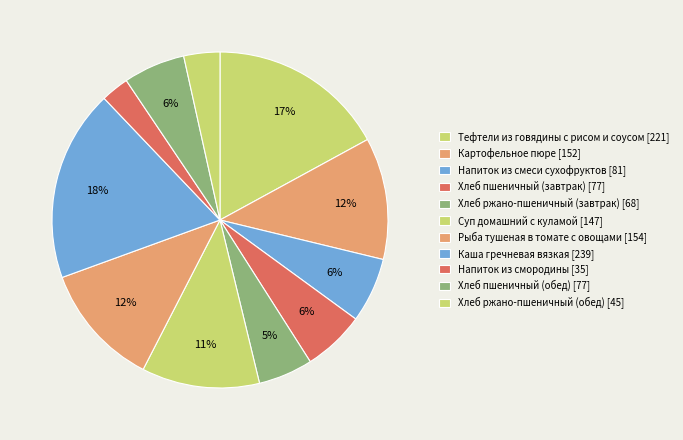

Count the number of slices in the pie.

11